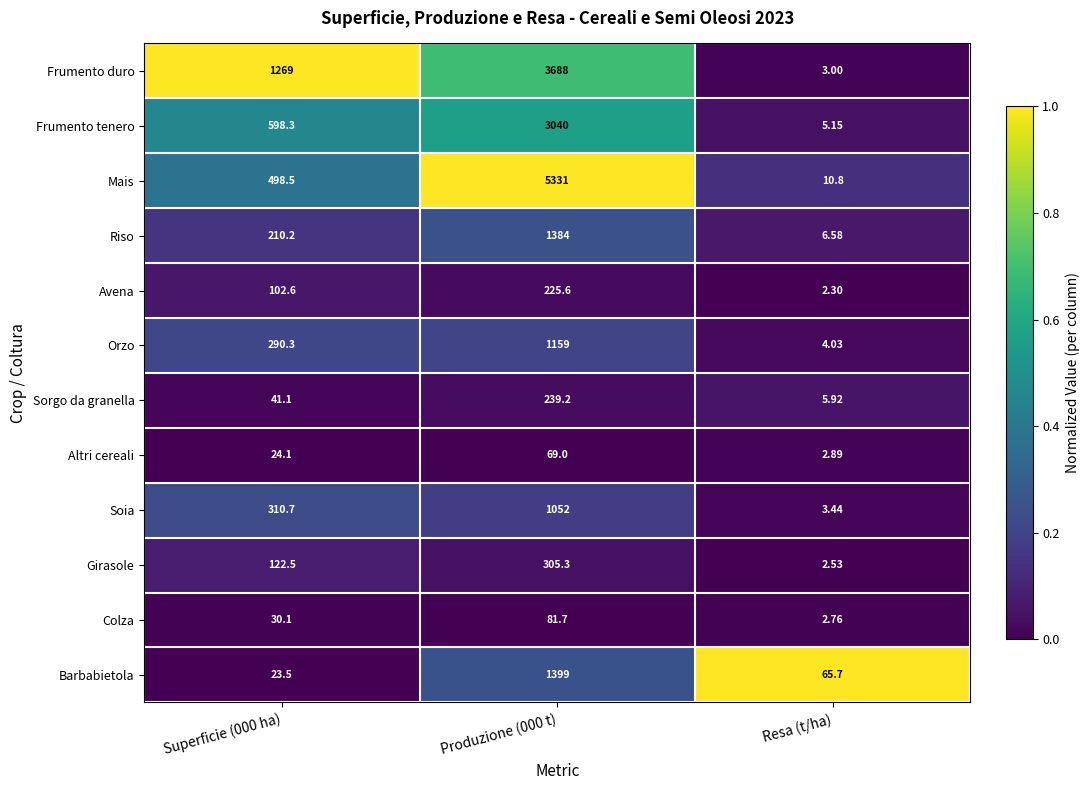

Between Superficie (000 ha) and Resa (t/ha), which series saw the biggest shift?

Frumento duro